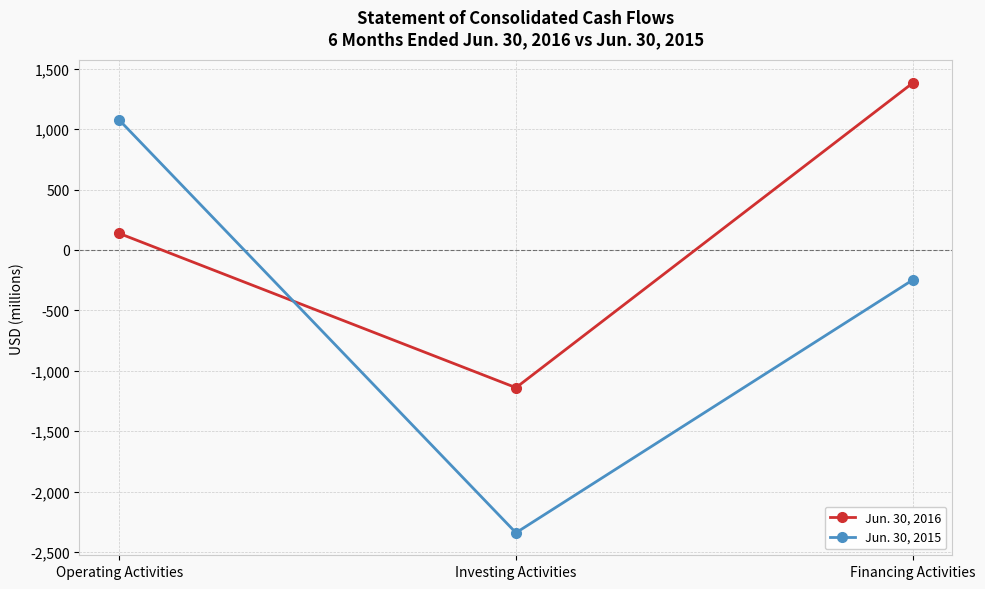

Which category has the highest value across all series?

Financing Activities